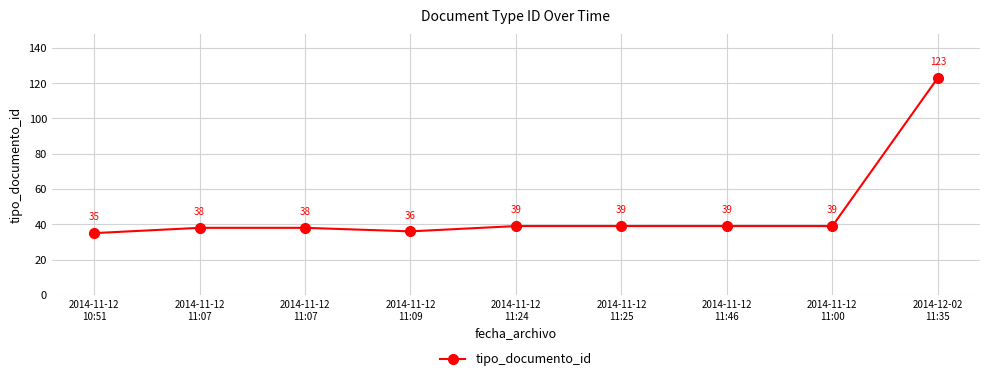

What is the value of the 2nd point from the left?

38